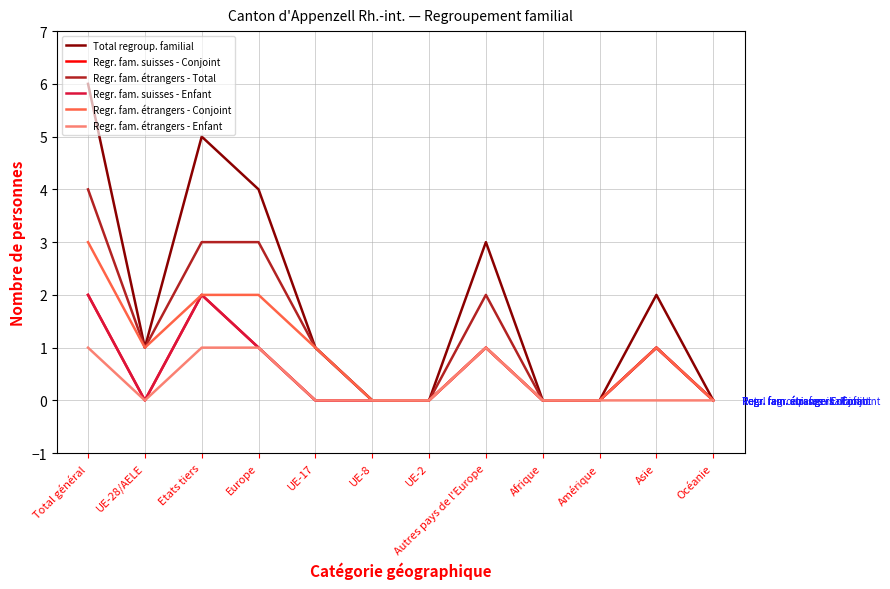

List the labels in order of Regr. fam. étrangers - Enfant value, smallest first.

UE-28/AELE, UE-17, UE-8, UE-2, Afrique, Amérique, Asie, Océanie, Total général, Etats tiers, Europe, Autres pays de l'Europe